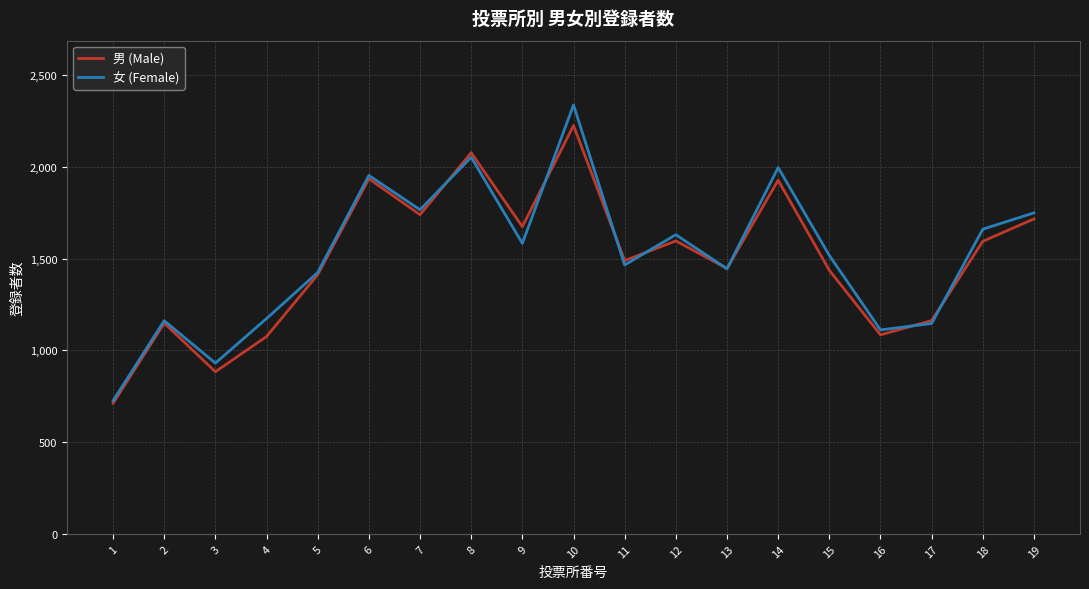

Rank the series at 7 from highest to lowest value.

女 (Female), 男 (Male)